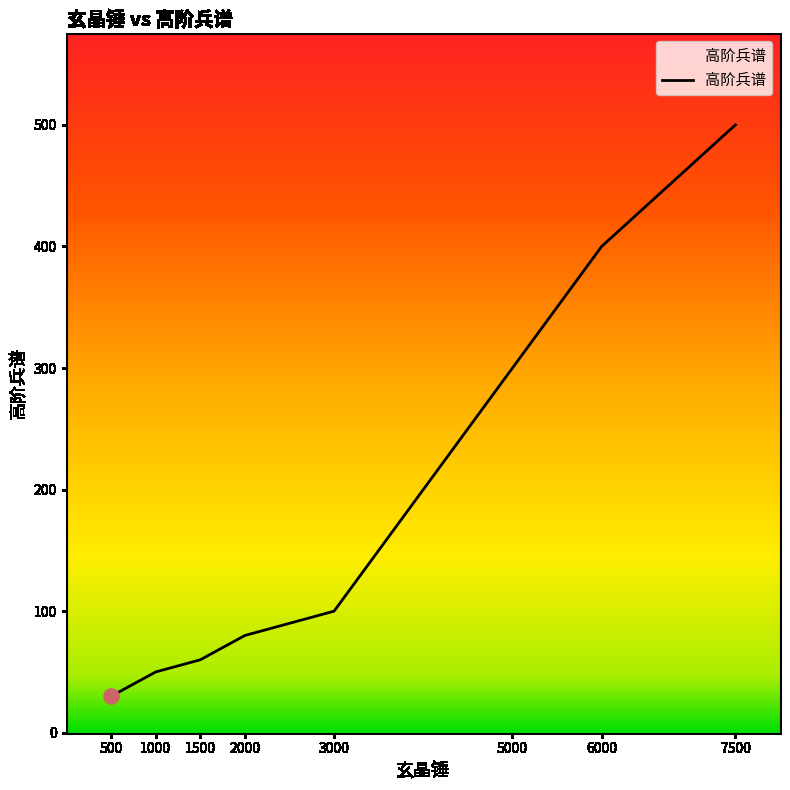

What is the change in value from 7500 to 3000?

-400